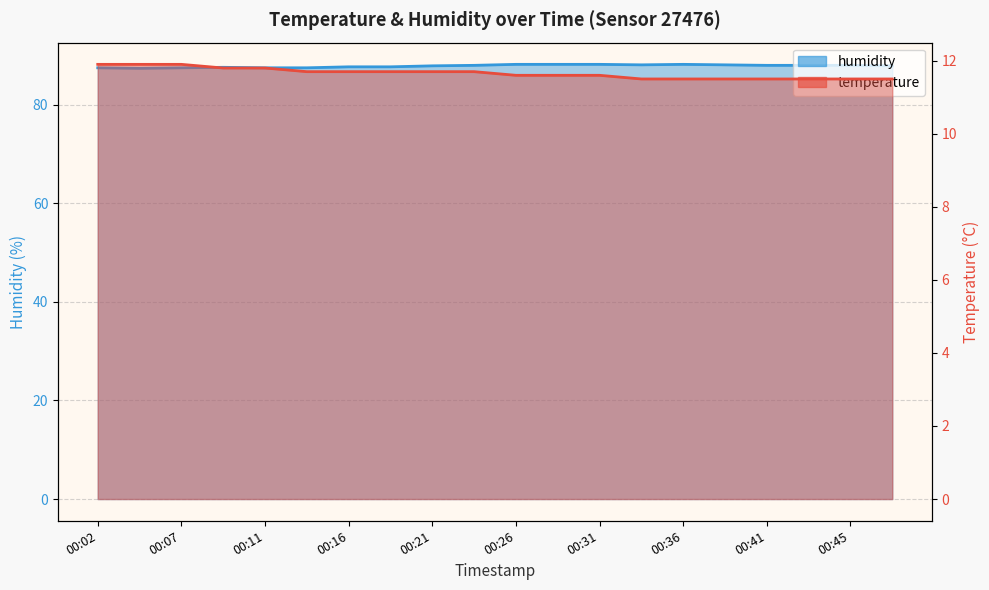

True or false: temperature has a value of 11.5 at 00:45.

True